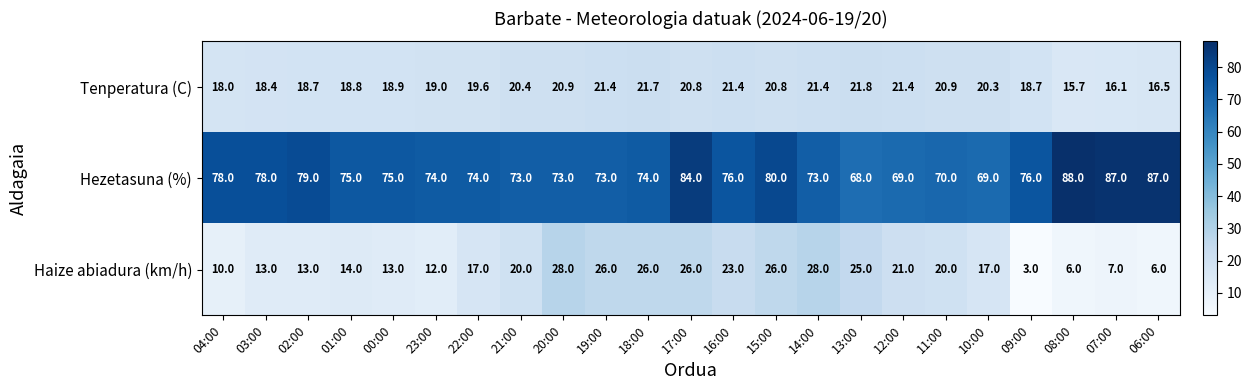

Rank the series by their maximum value, from highest to lowest.

Hezetasuna (%), Haize abiadura (km/h), Tenperatura (C)